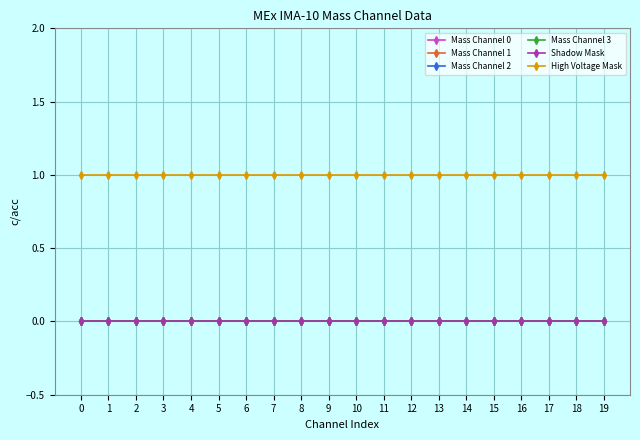

True or false: Shadow Mask and Mass Channel 1 intersect in this chart.

False